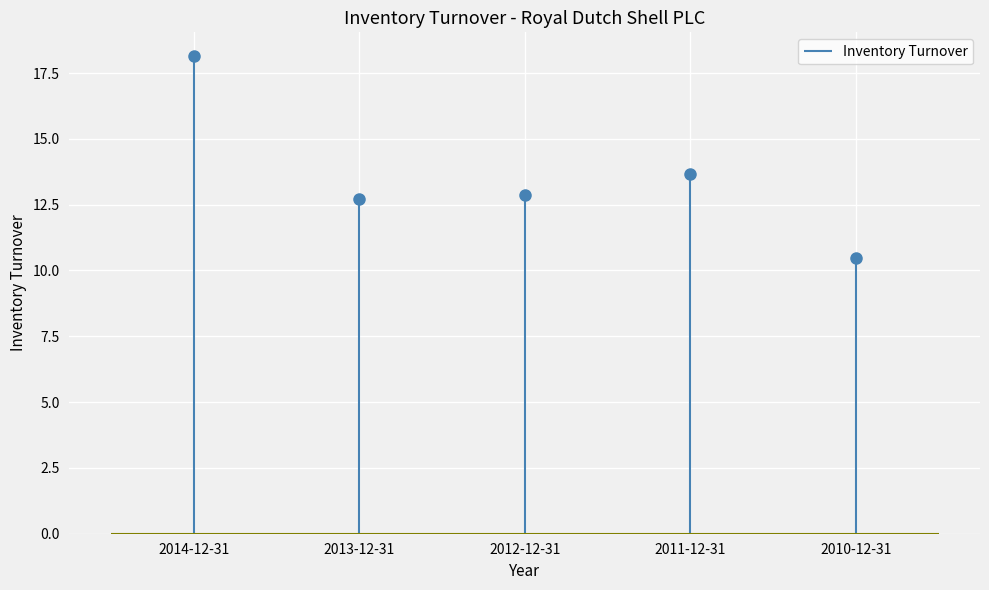

How many lines are shown in the chart?

1